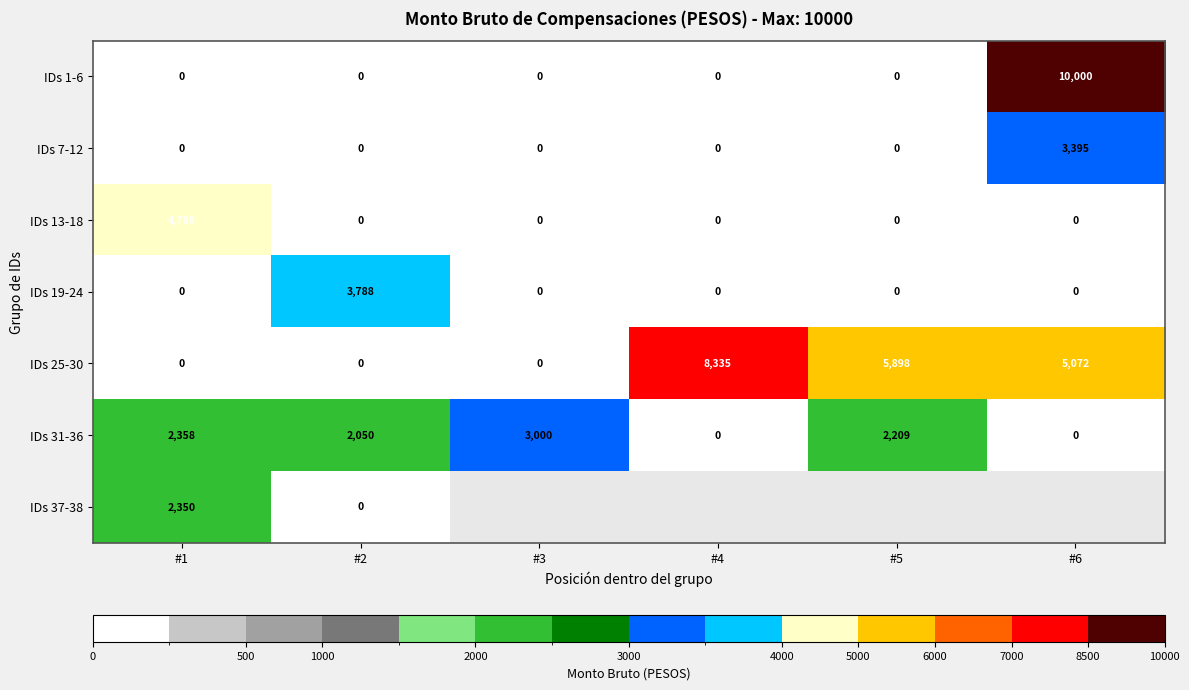

What is the difference between the highest and lowest values at #1?

4788